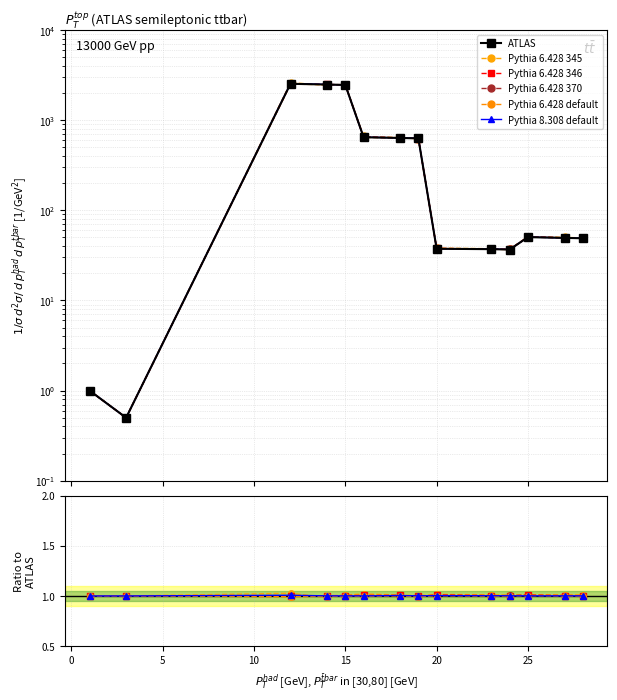

True or false: Pythia 6.428 346 and ATLAS intersect in this chart.

True